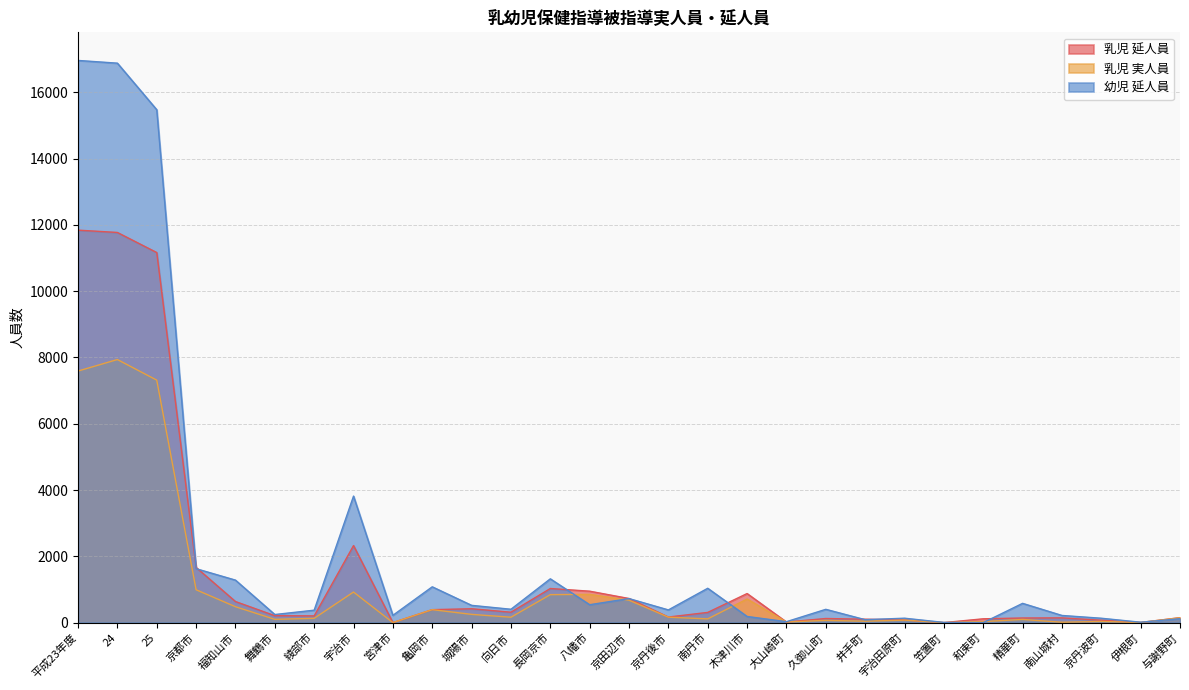

True or false: 幼児 延人員 and 乳児 延人員 intersect in this chart.

True